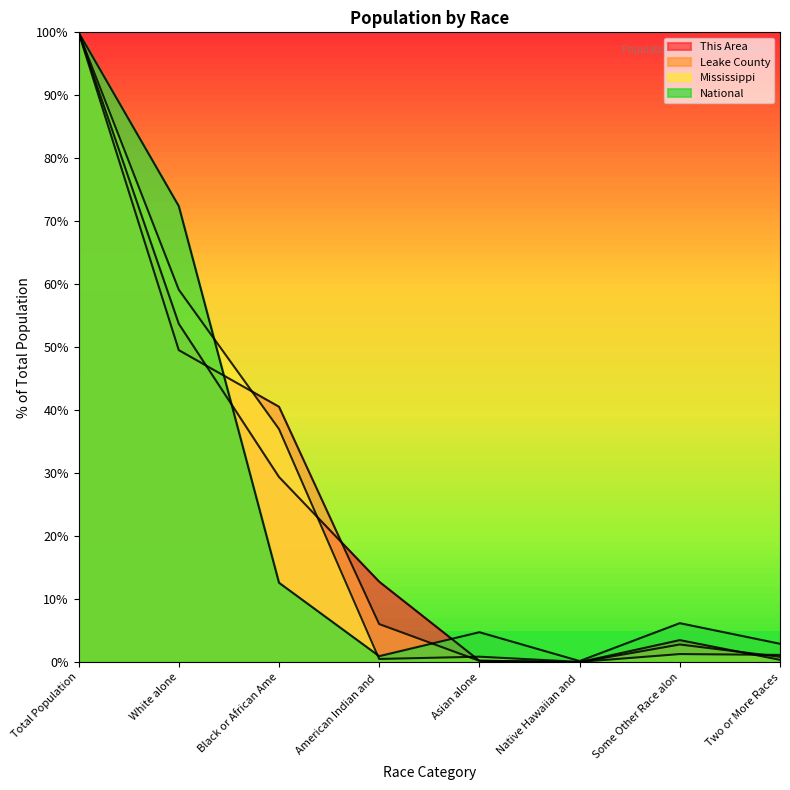

Between which two adjacent categories do This Area and Leake County first intersect?

White alone and Black or African Ame